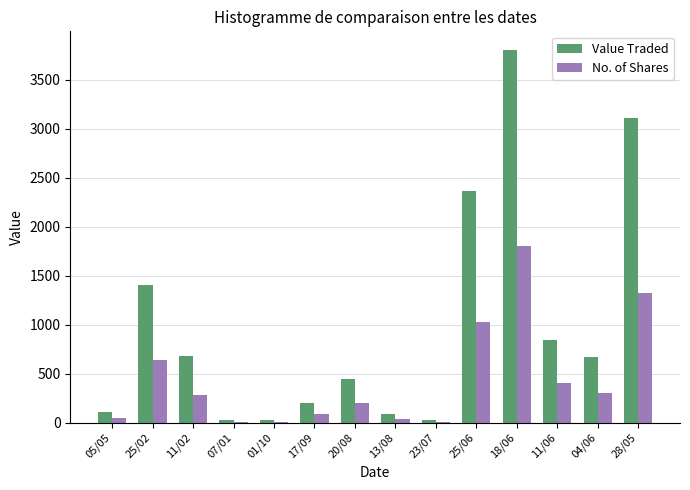

Is the value of Value Traded at 18/06 greater than the value of No. of Shares at 23/07?

Yes